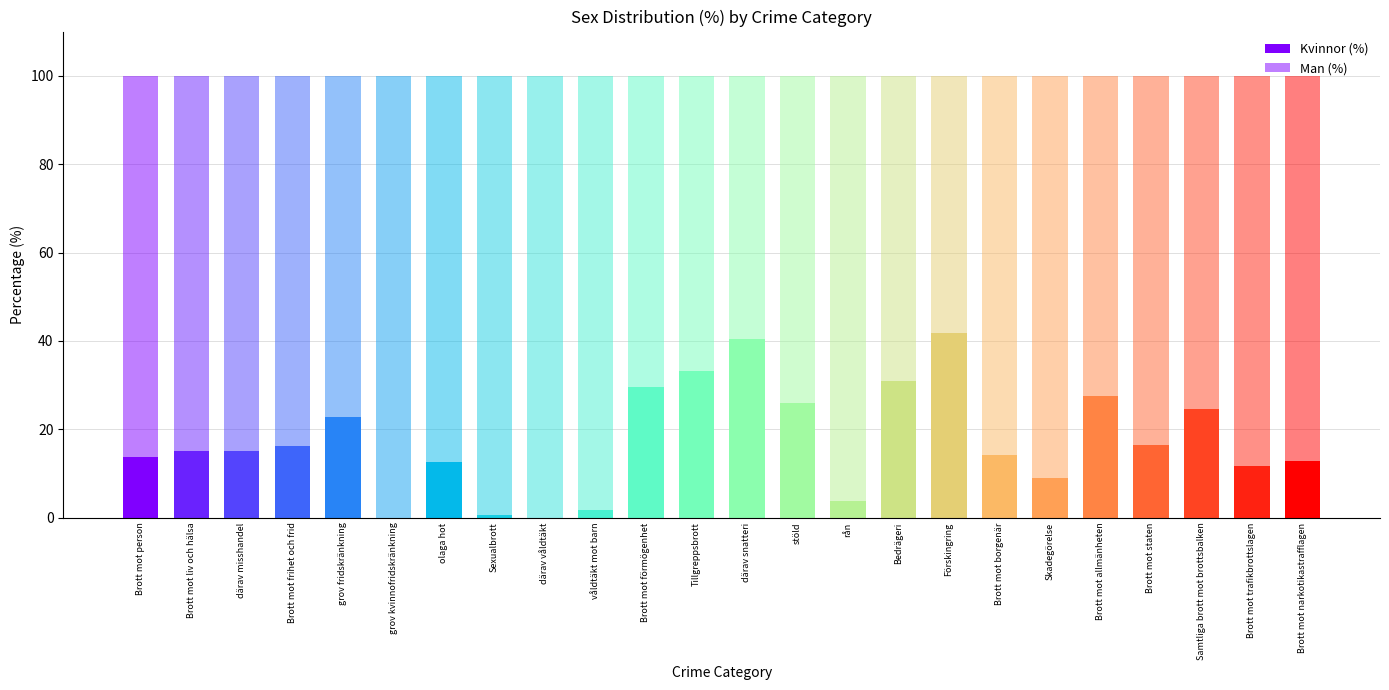

Are the bars grouped side by side (vs. stacked)?

No